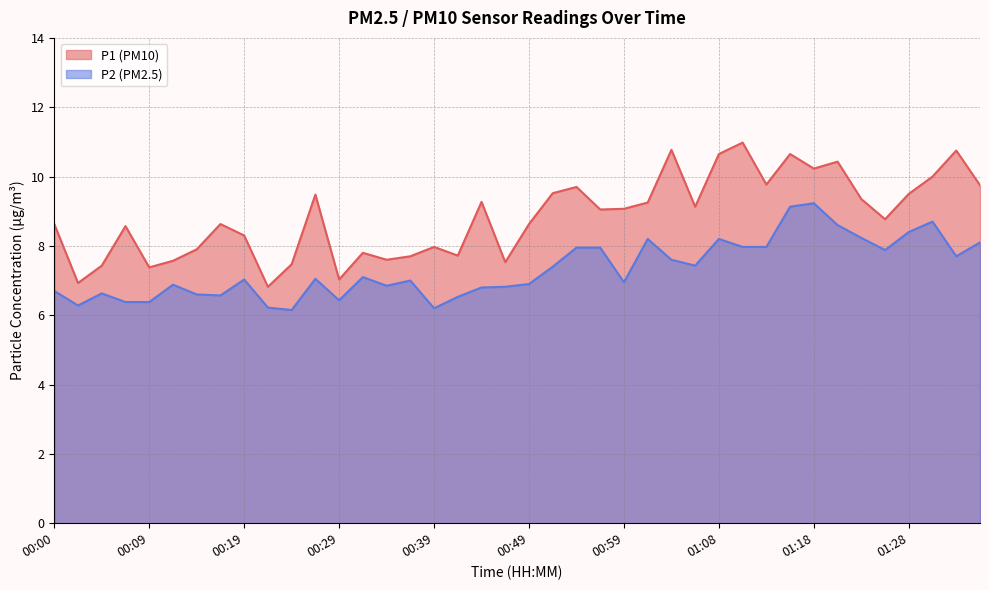

What is the difference between the maximum and minimum values in the P2 series?

3.1